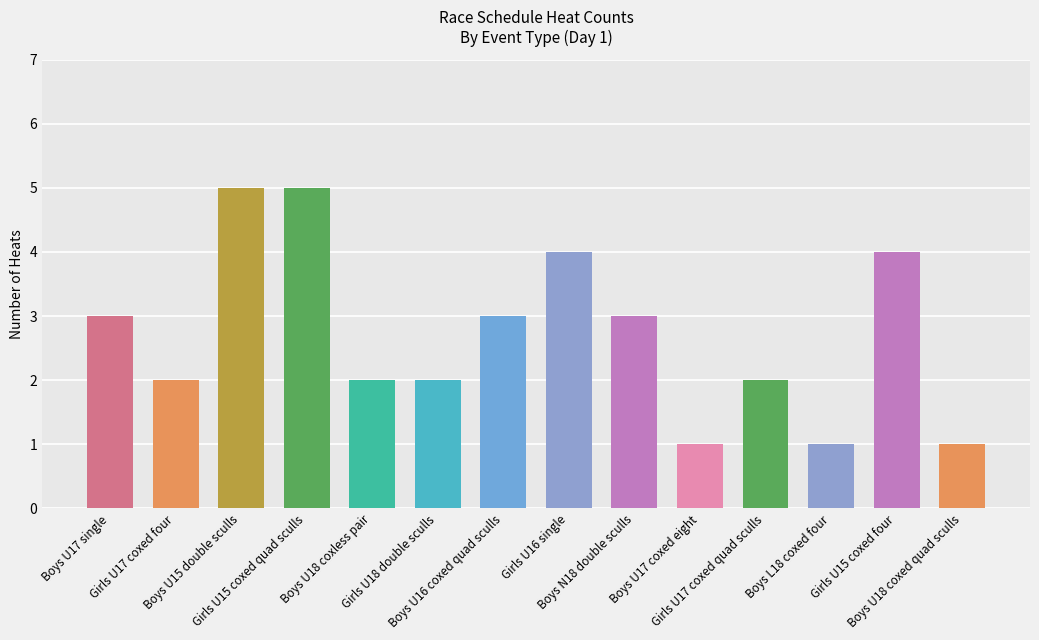

What is the maximum value shown in the chart?

5